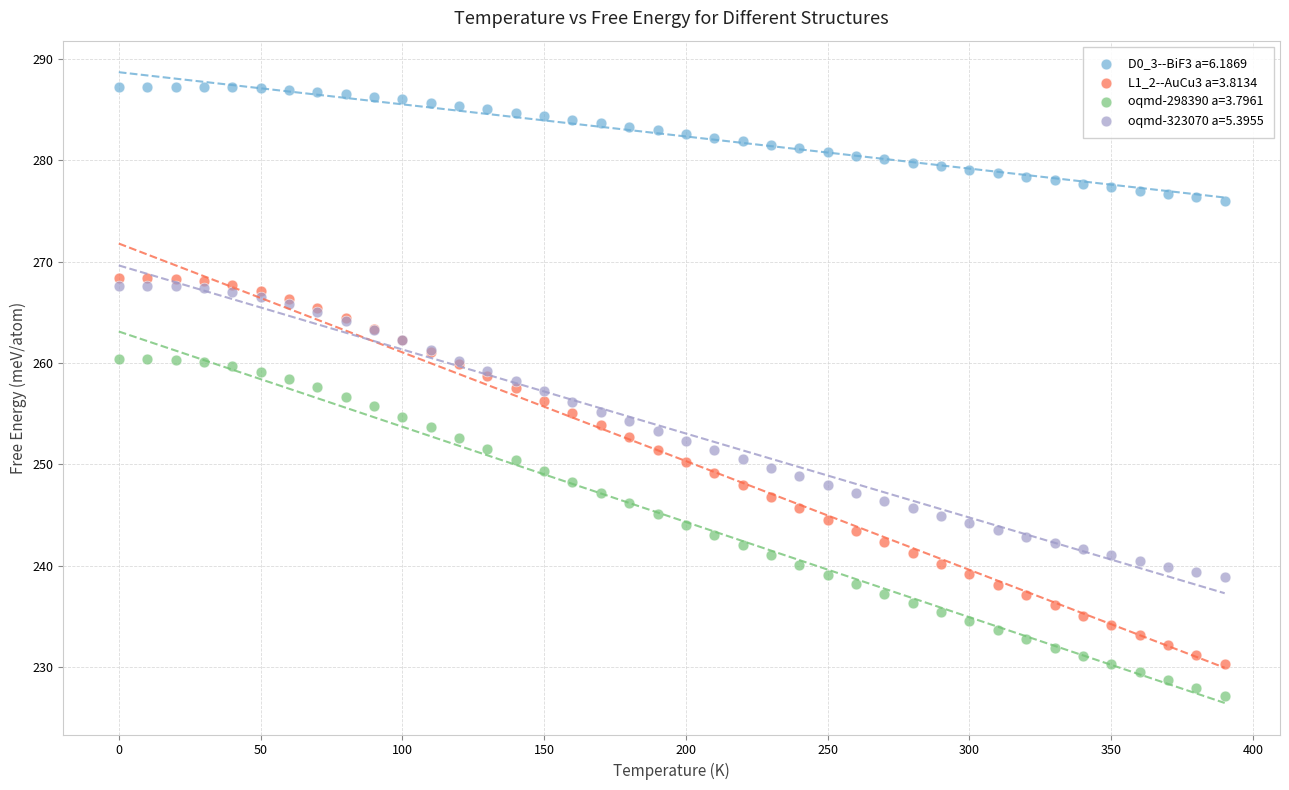

What is the X range (max minus min) for the scatter plot?

390.0